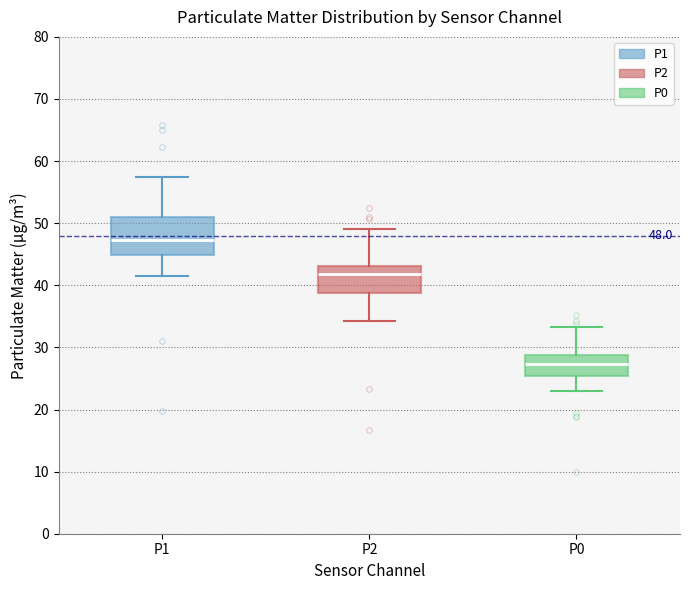

Comparing the boxes themselves (not the whiskers), which one is the tallest?

P1